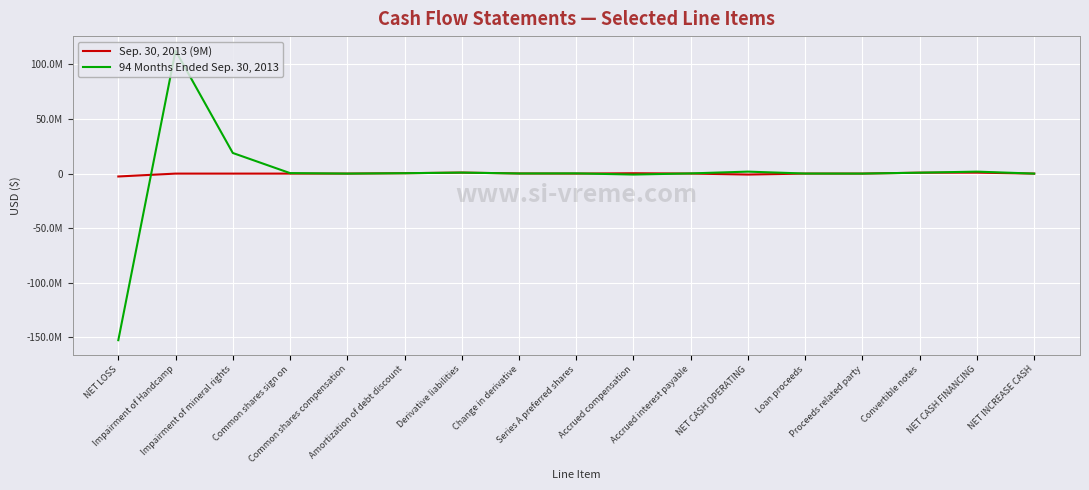

Rank the series by their average value, from highest to lowest.

Sep. 30, 2013 (9M), 94 Months Ended Sep. 30, 2013